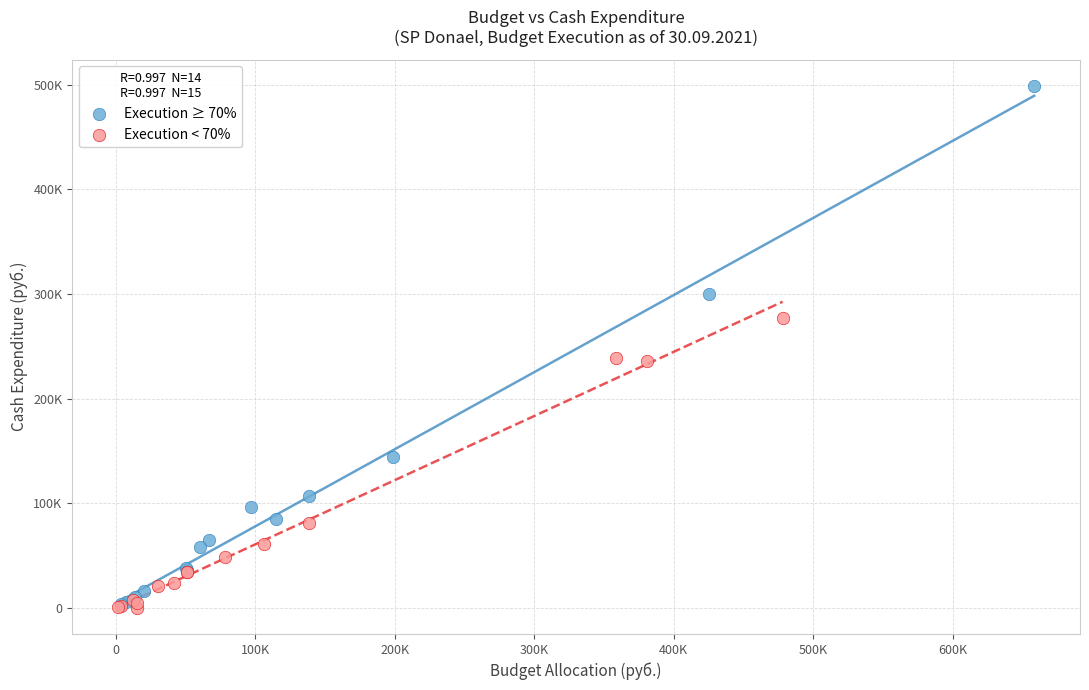

Which series has the widest spread of Y values?

Execution ≥ 70%